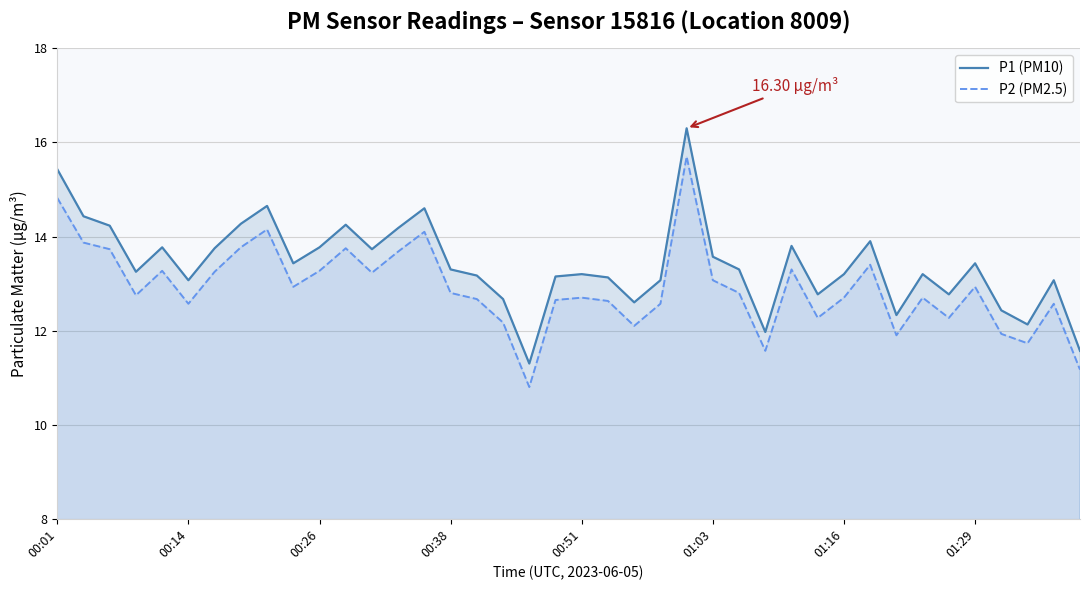

The P1 (PM10) series shows 15.4 at 00:01. True or false?

True